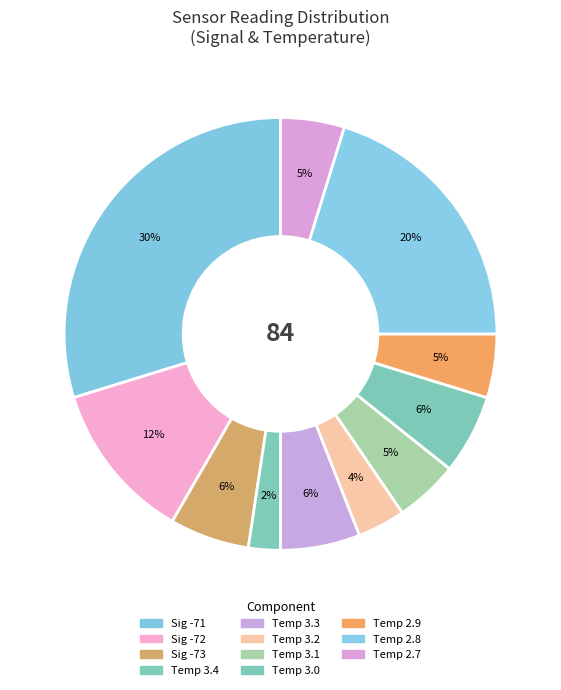

Is there a majority slice in this chart?

No